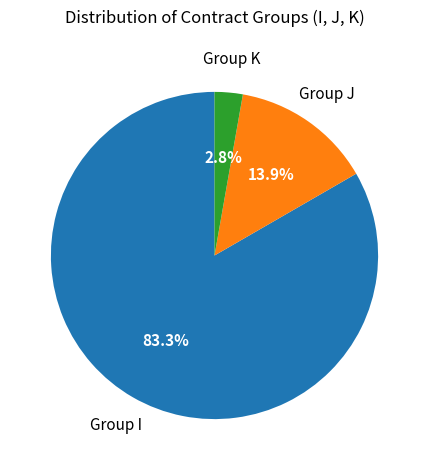

Which category accounts for the majority?

Group I